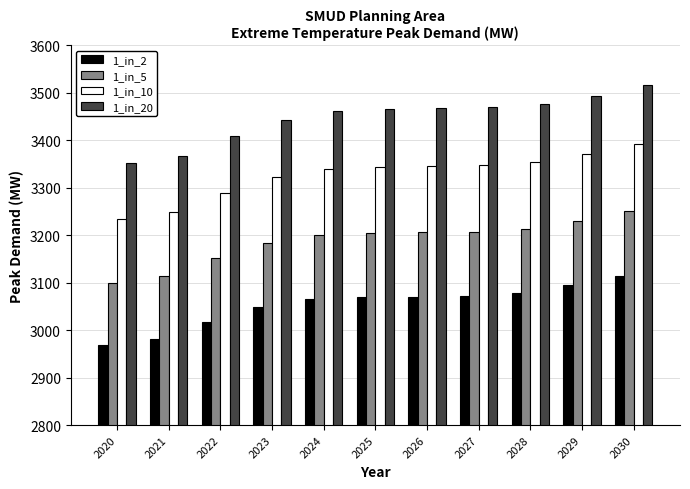

Read the 1_in_20 value at 2020.

3351.6